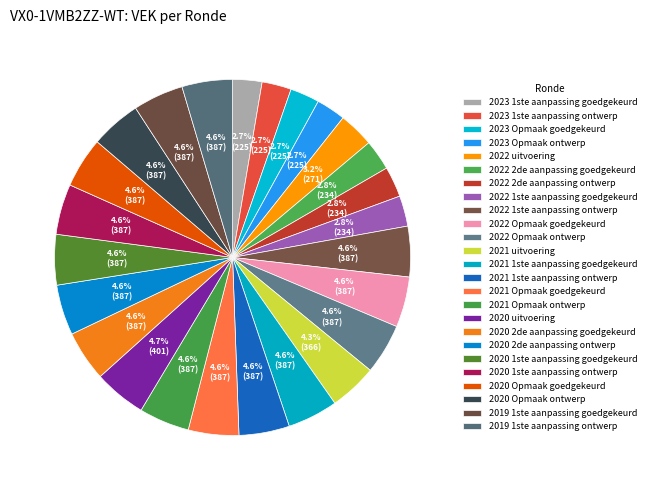

True or false: 2020 1ste aanpassing ontwerp accounts for 1% of the total.

False